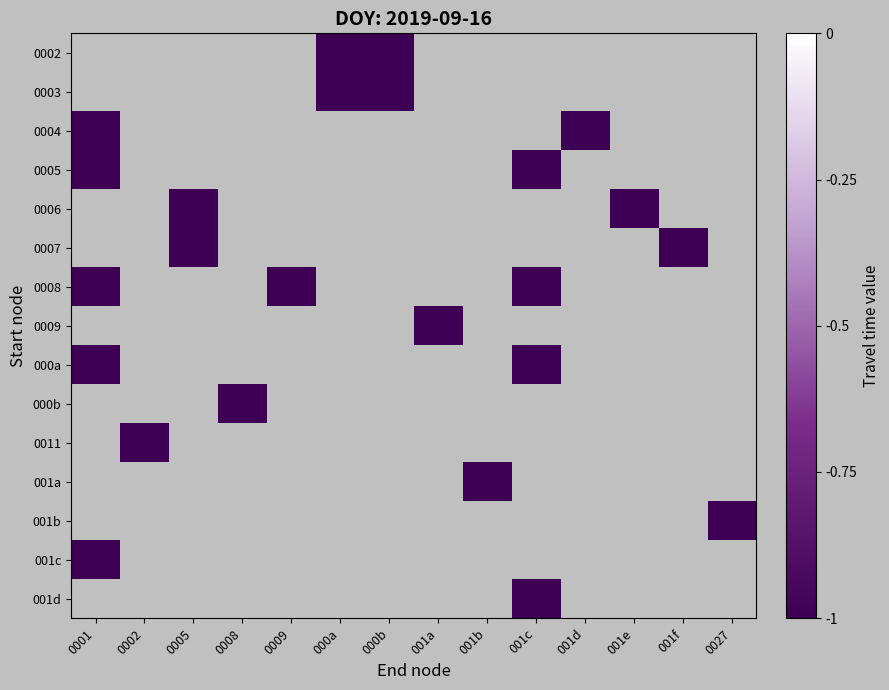

Rank the series by their maximum value, from highest to lowest.

0002, 0003, 0004, 0005, 0006, 0007, 0008, 0009, 000a, 000b, 0011, 001a, 001b, 001c, 001d